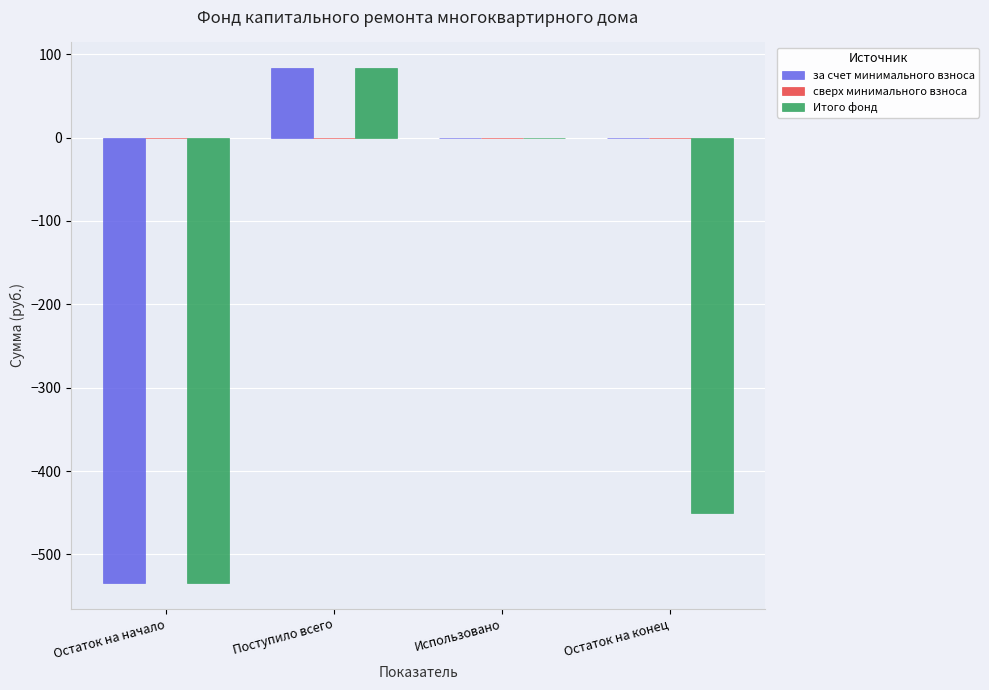

Which label corresponds to the largest value in the chart?

Поступило всего